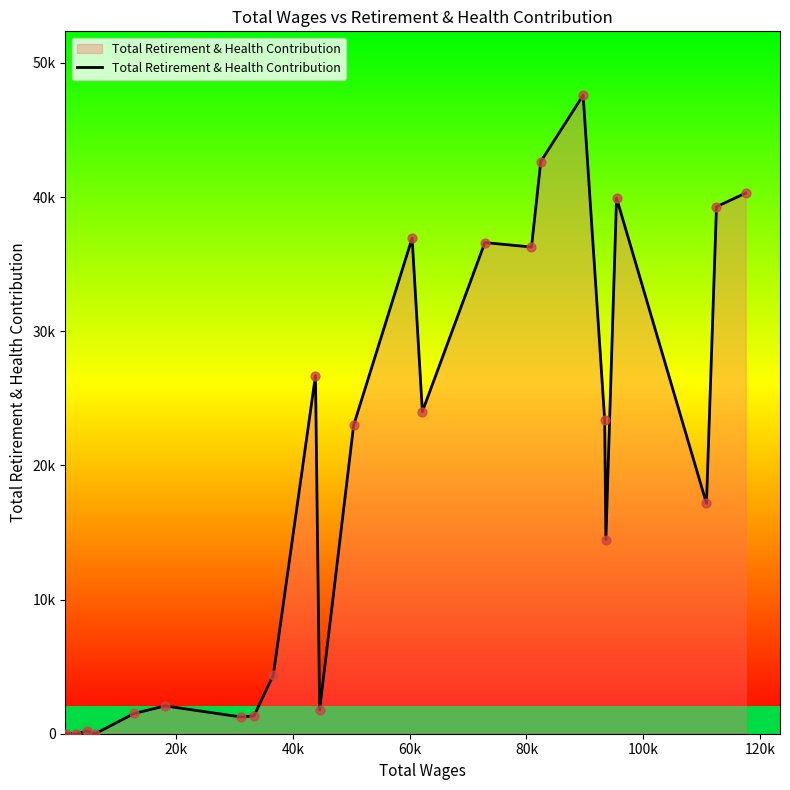

Does the chart have visible grid lines?

No